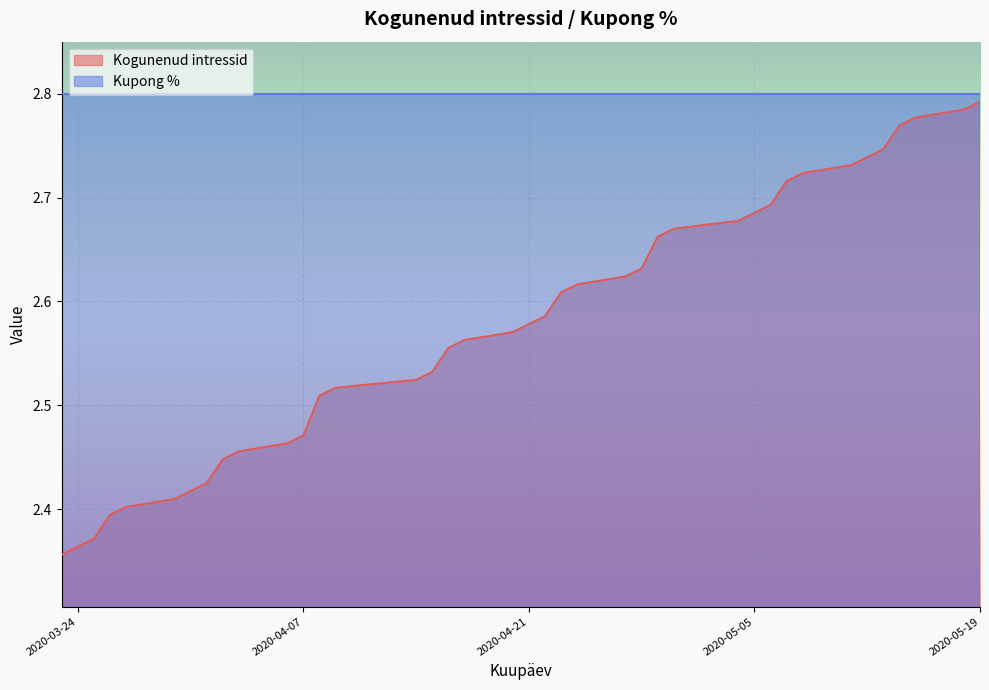

Is it true that the value at 2020-04-24 is 3.7?

False